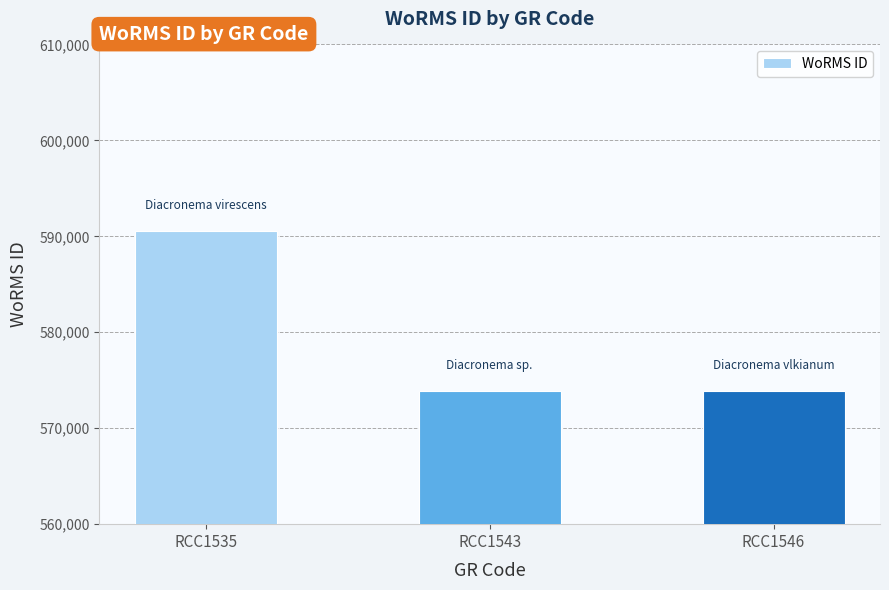

The value at RCC1546 is 801204. True or false?

False